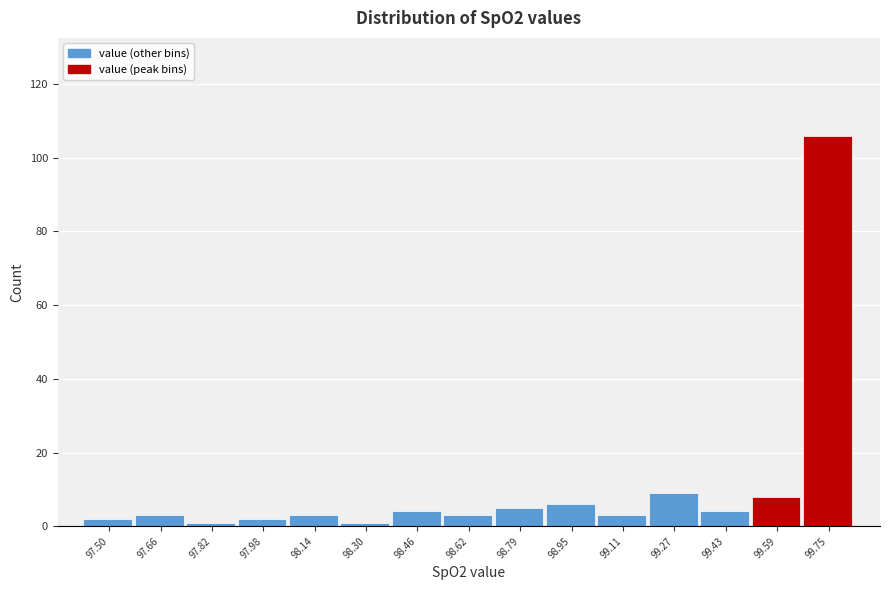

Reading right to left, list all the values displayed in this chart.

106	8	4	9	3	6	5	3	4	1	3	2	1	3	2